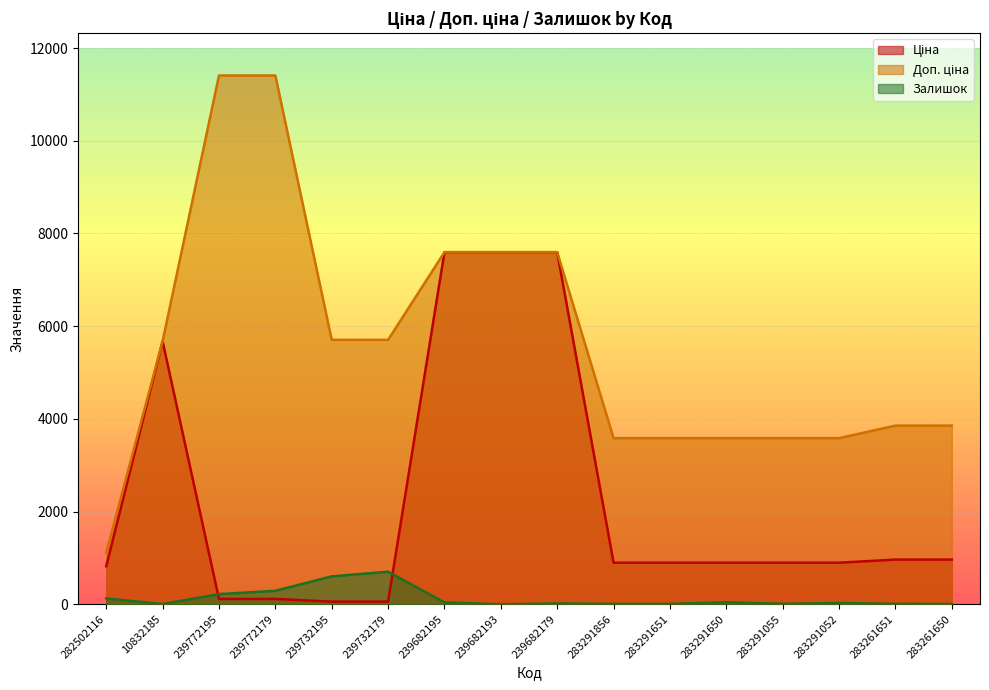

At how many categories does at least one series exceed 2978?

15